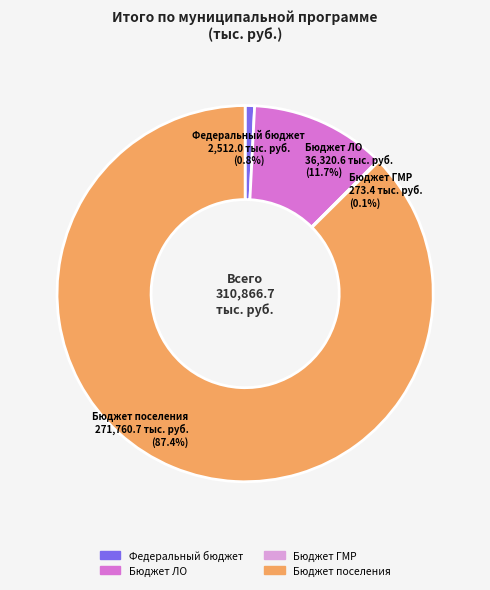

Is there a majority slice in this chart?

Yes